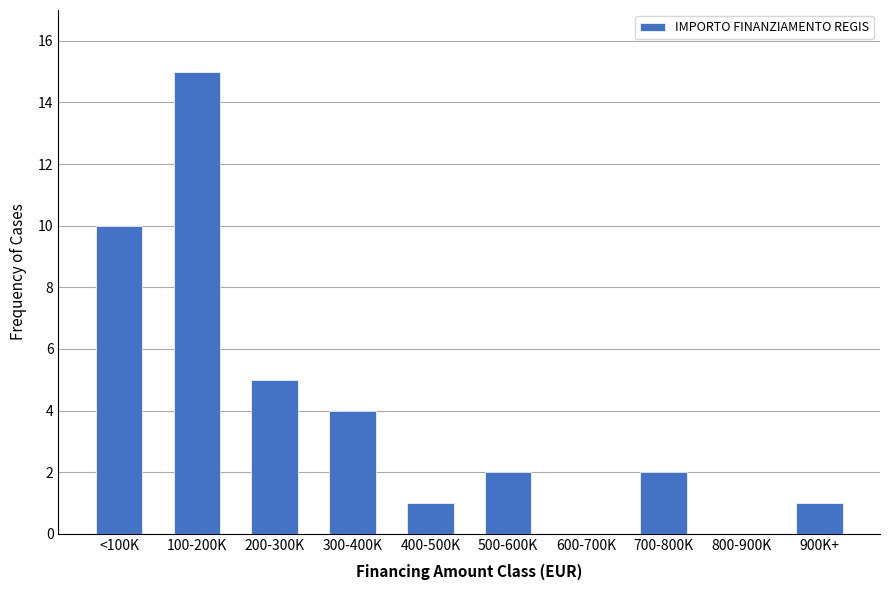

Reading right to left, list all the values displayed in this chart.

900K+=1	800-900K=0	700-800K=2	600-700K=0	500-600K=2	400-500K=1	300-400K=4	200-300K=5	100-200K=15	<100K=10